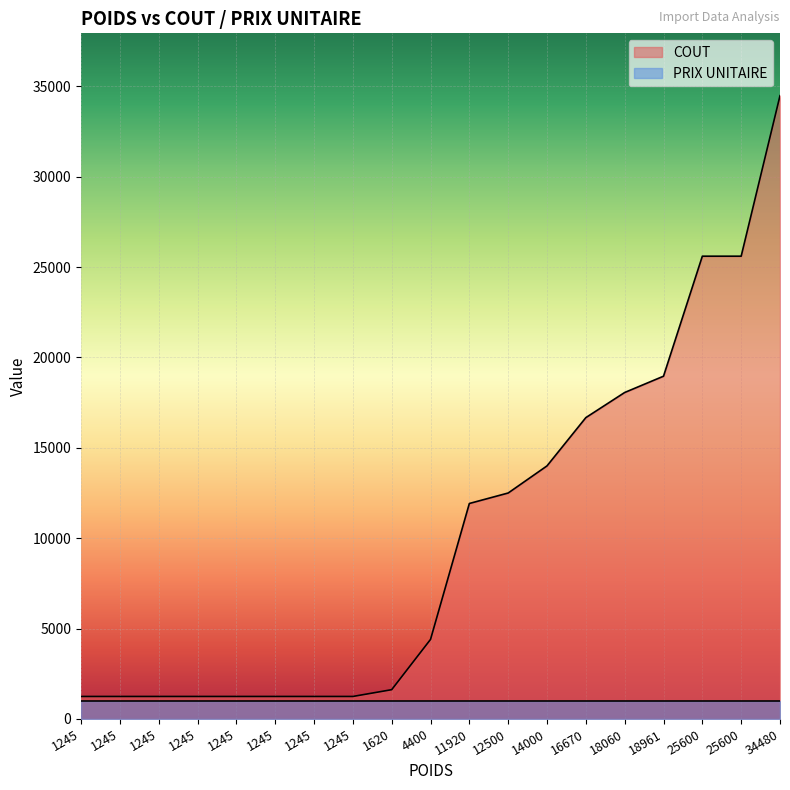

Which category has the lowest value in the PRIX UNITAIRE series?

18060